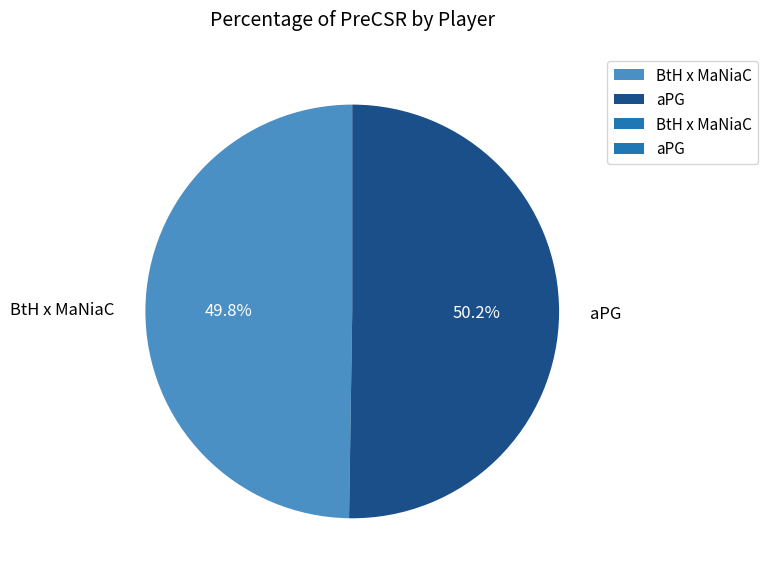

What is the ratio of the value at aPG to the value at BtH x MaNiaC?

1.0